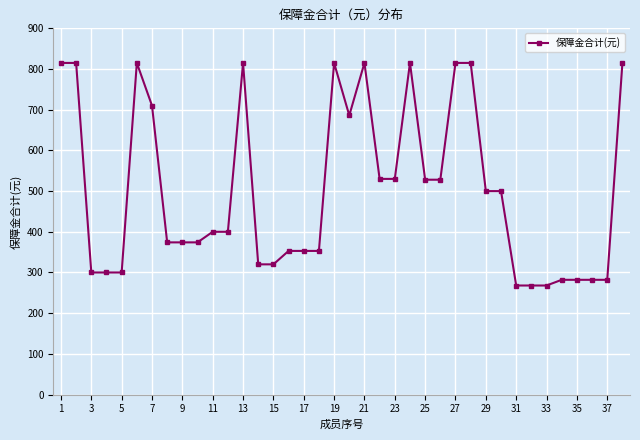

What is the smallest value displayed?

268